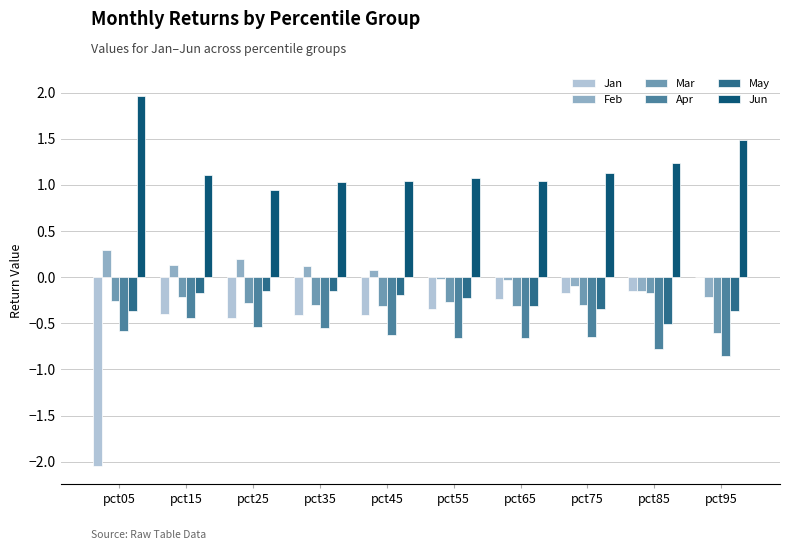

The Apr series shows -0.2 at pct05. True or false?

False